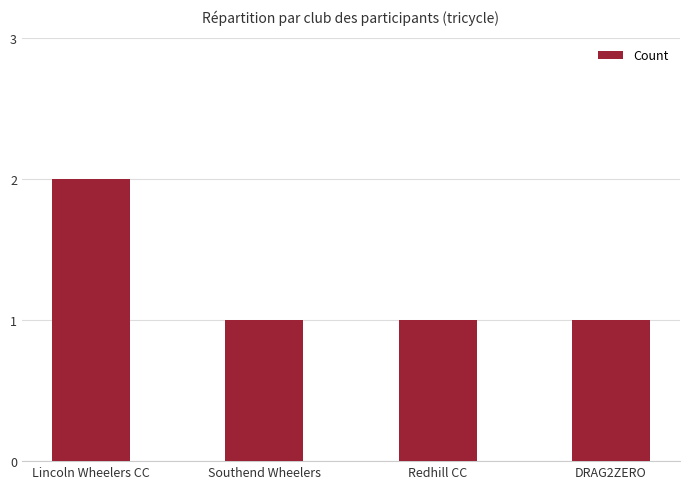

What is the sum of all values?

5